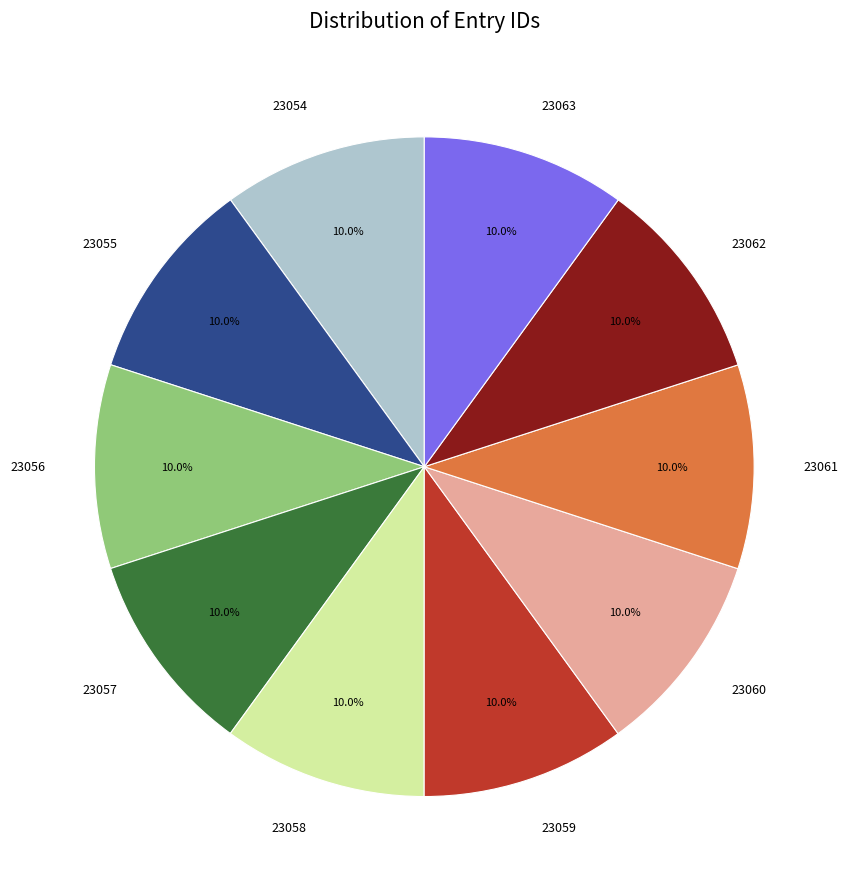

What is the total percentage of 23059 and 23063?

20.0%